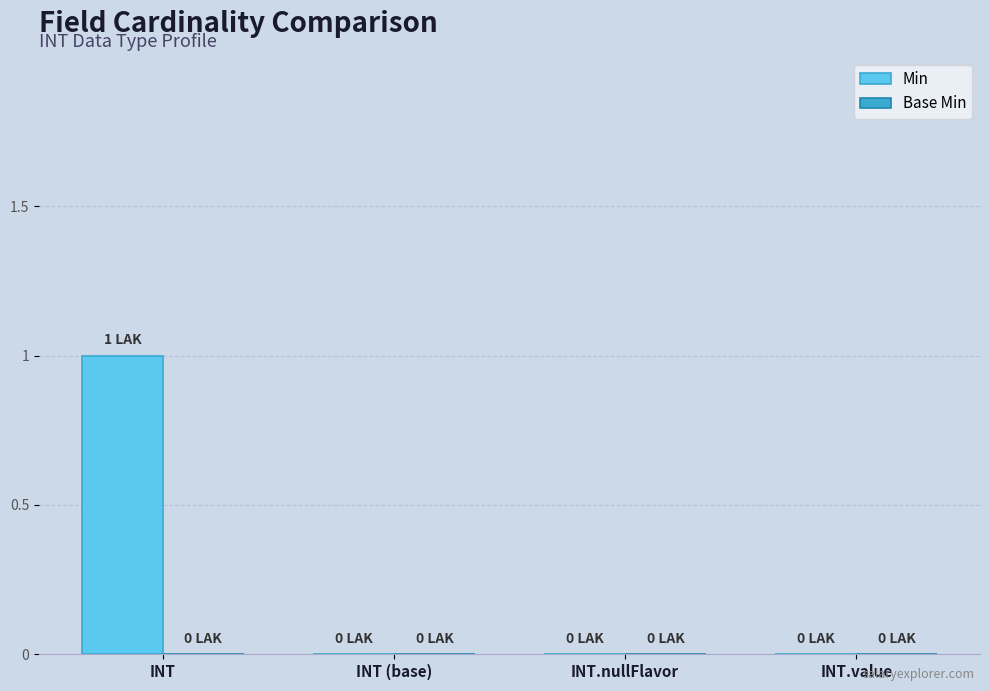

Between INT and INT (base), which is larger?

INT